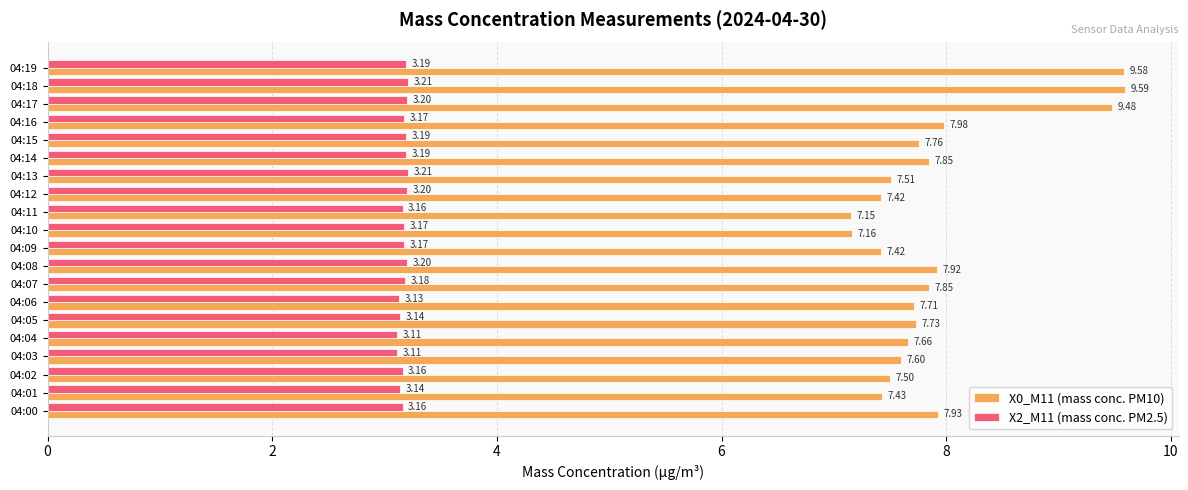

Which series has the largest range (max minus min)?

X0_M11 (mass conc. PM10)